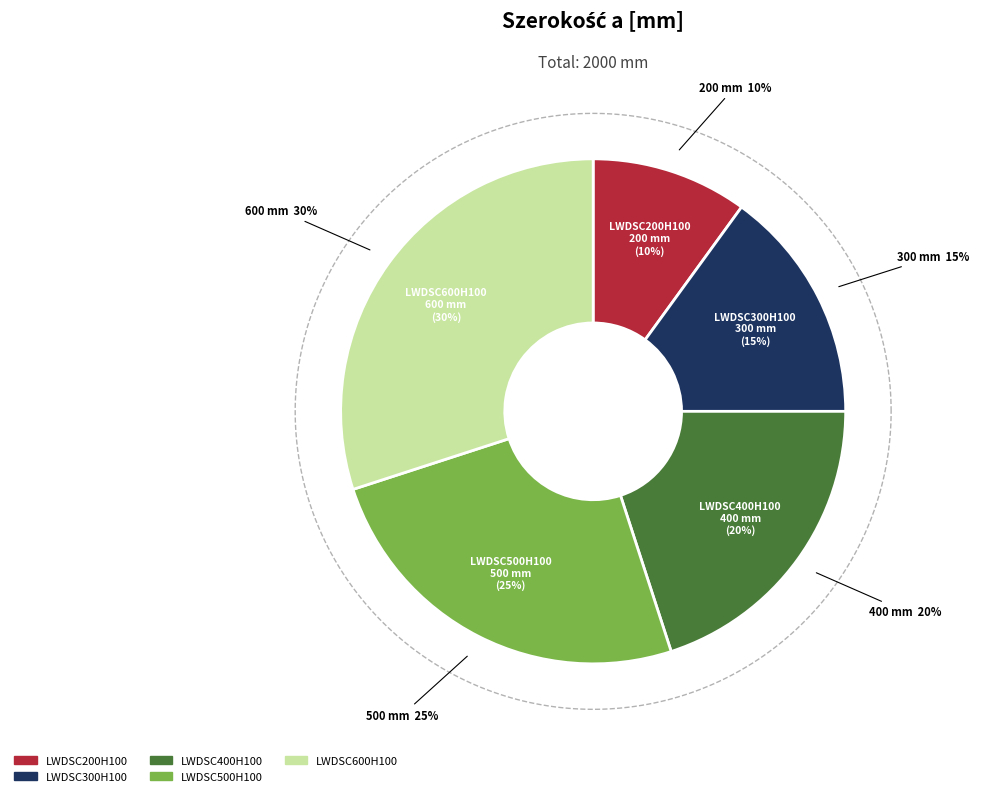

The LWDSC200H100 slice represents 10% of the pie. True or false?

True